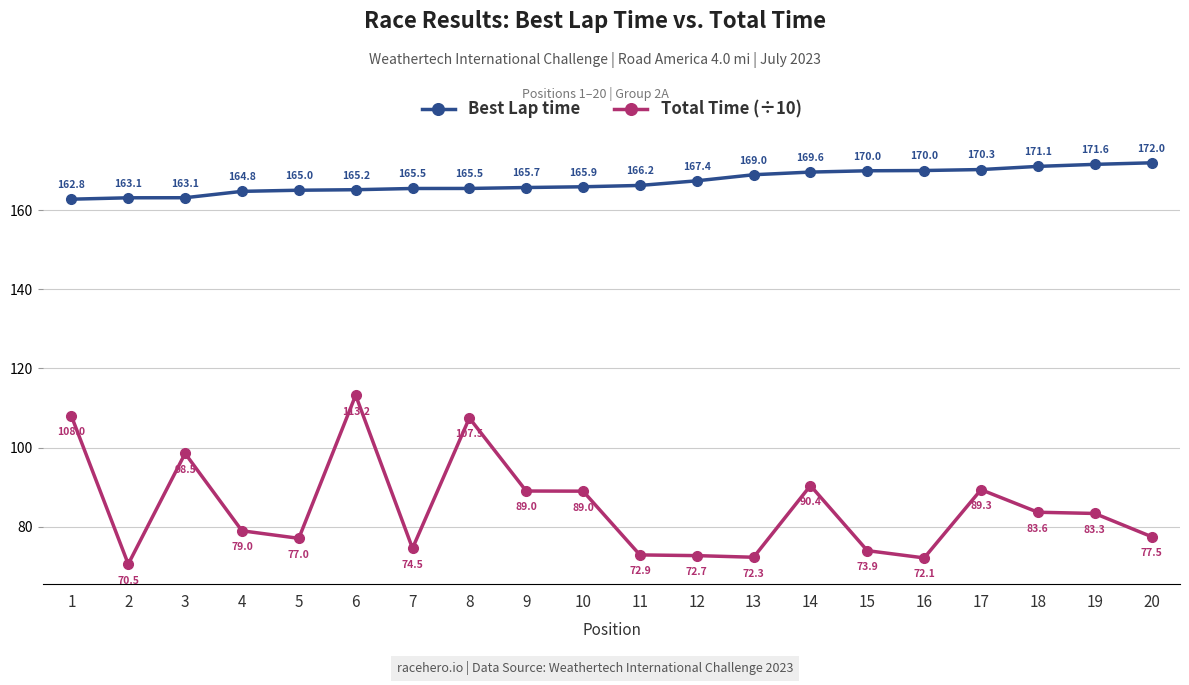

Does the chart have visible grid lines?

Yes